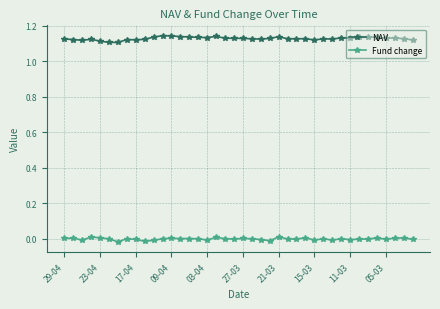

True or false: NAV has more than 0 points higher than both neighbors.

True